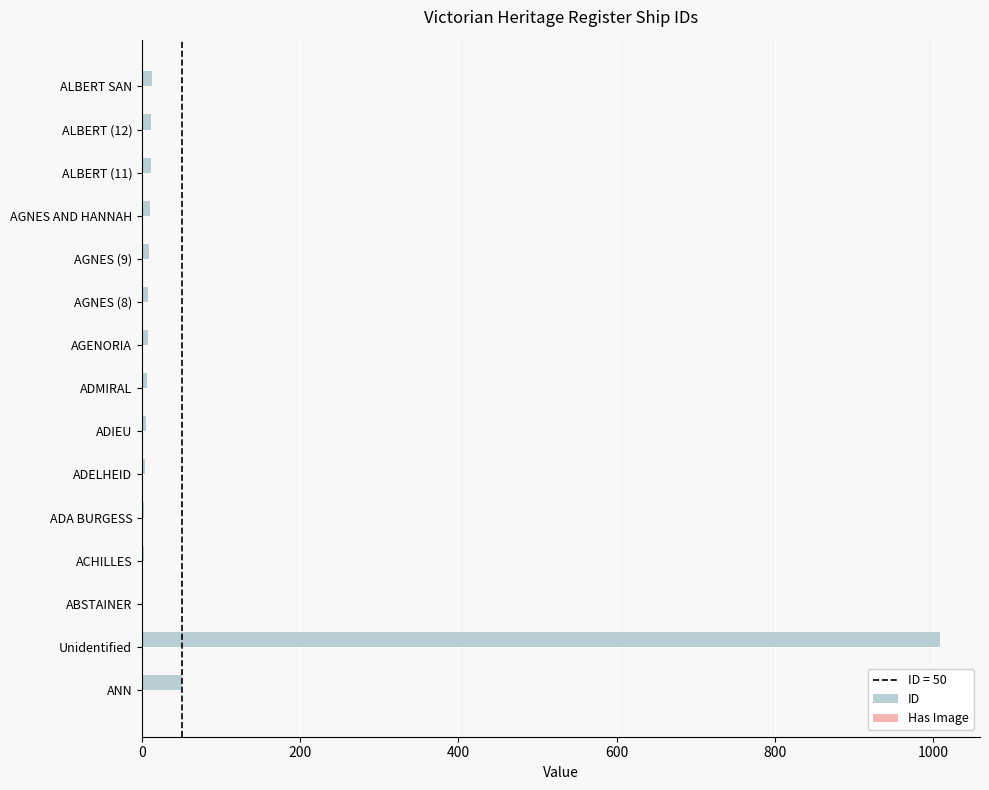

Which category has the highest value across all series?

Unidentified